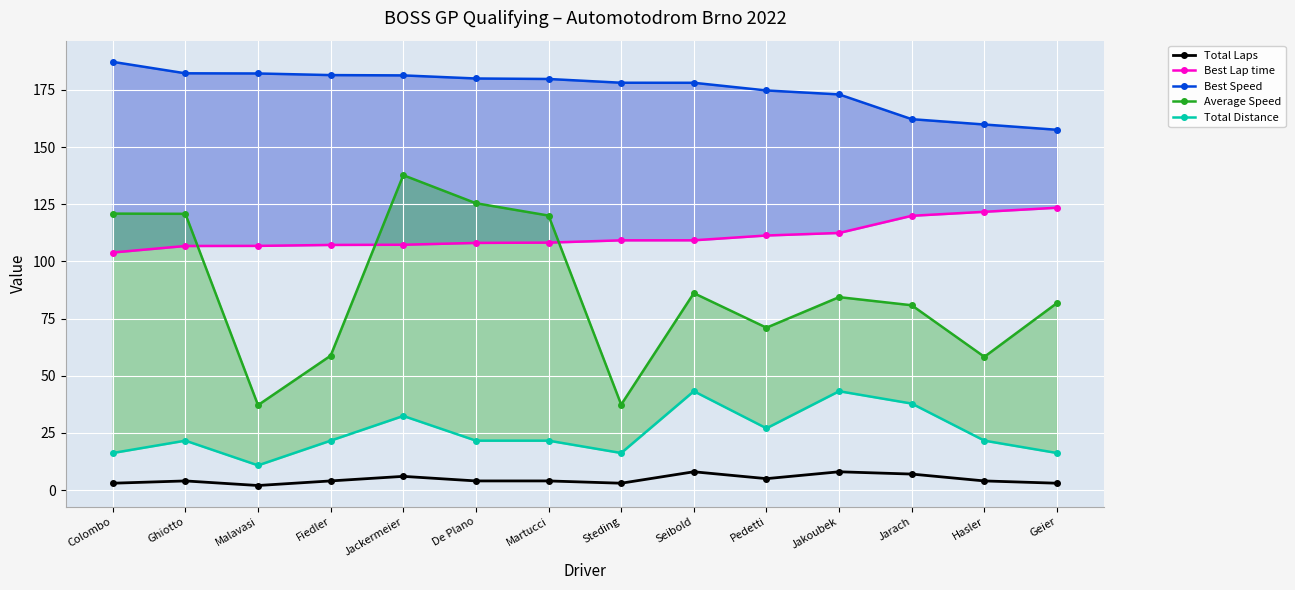

The value of Total Distance at Jackermeier is 42.5. True or false?

False